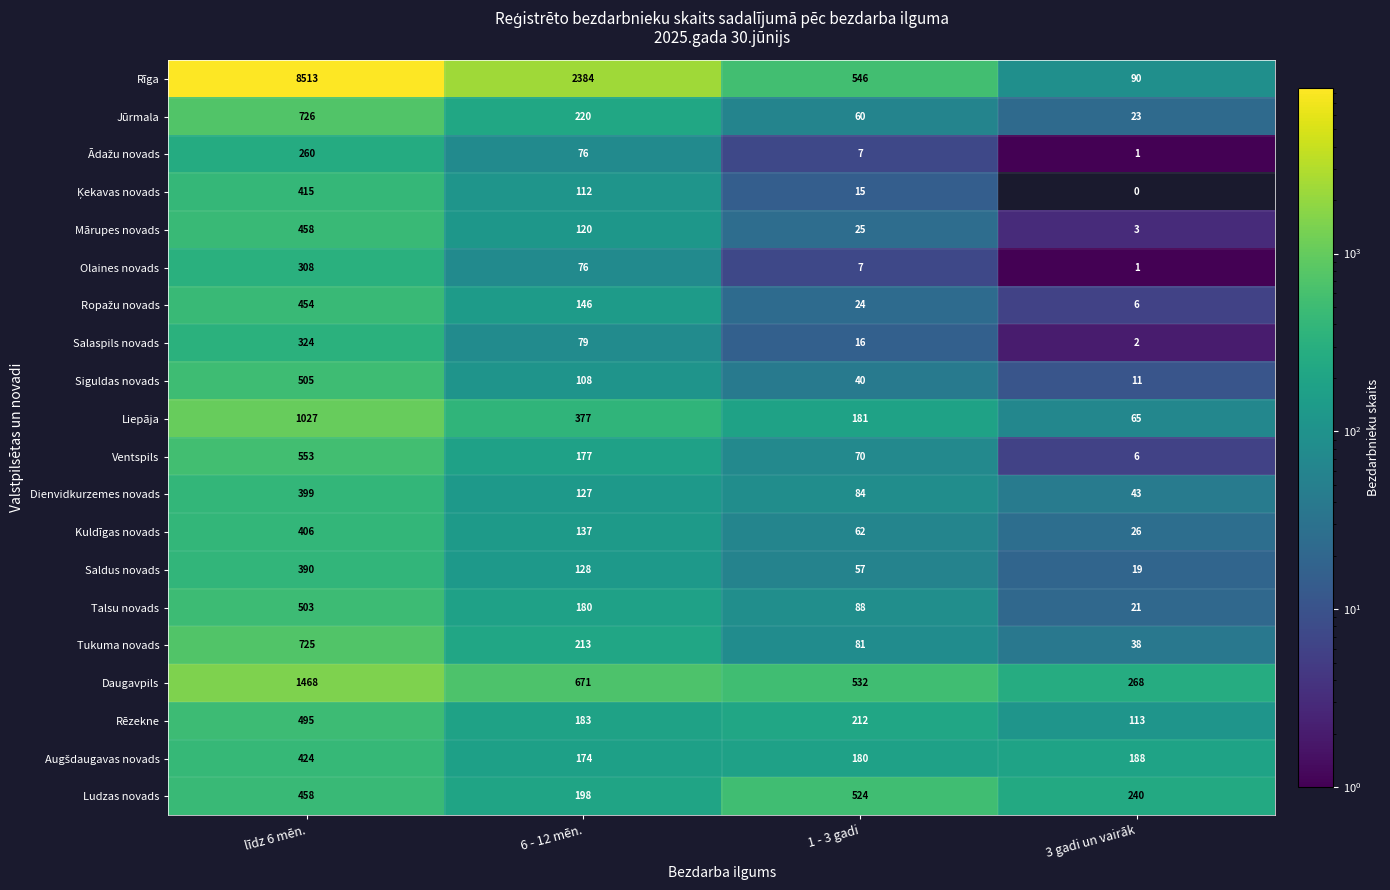

What is the highest value of the Tukuma novads series?

725